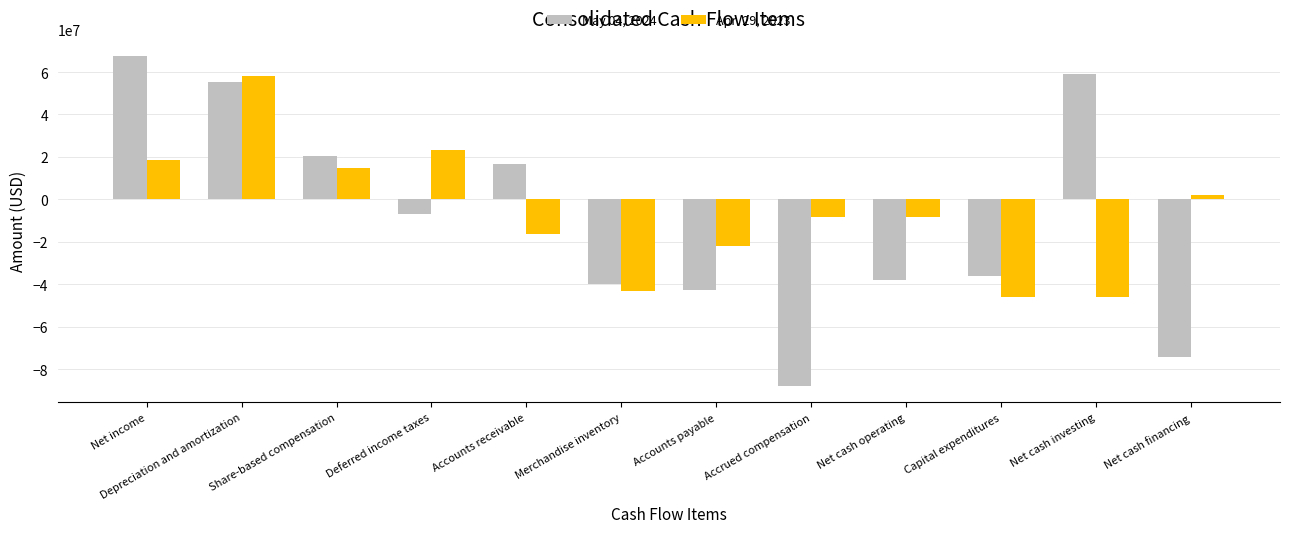

At how many categories does at least one series exceed 26919682?

3